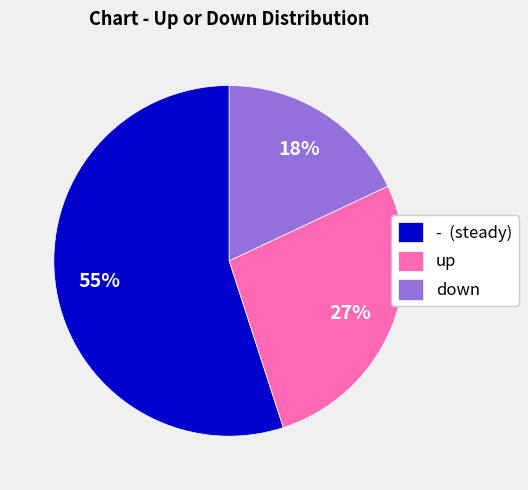

Between down and up, which is larger?

up